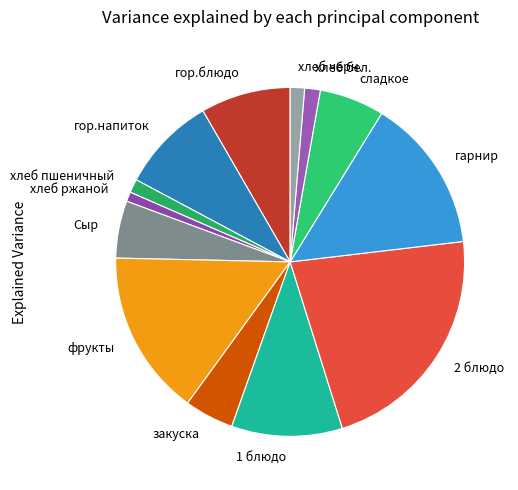

Do Сыр and гарнир together represent more than half of the pie?

No